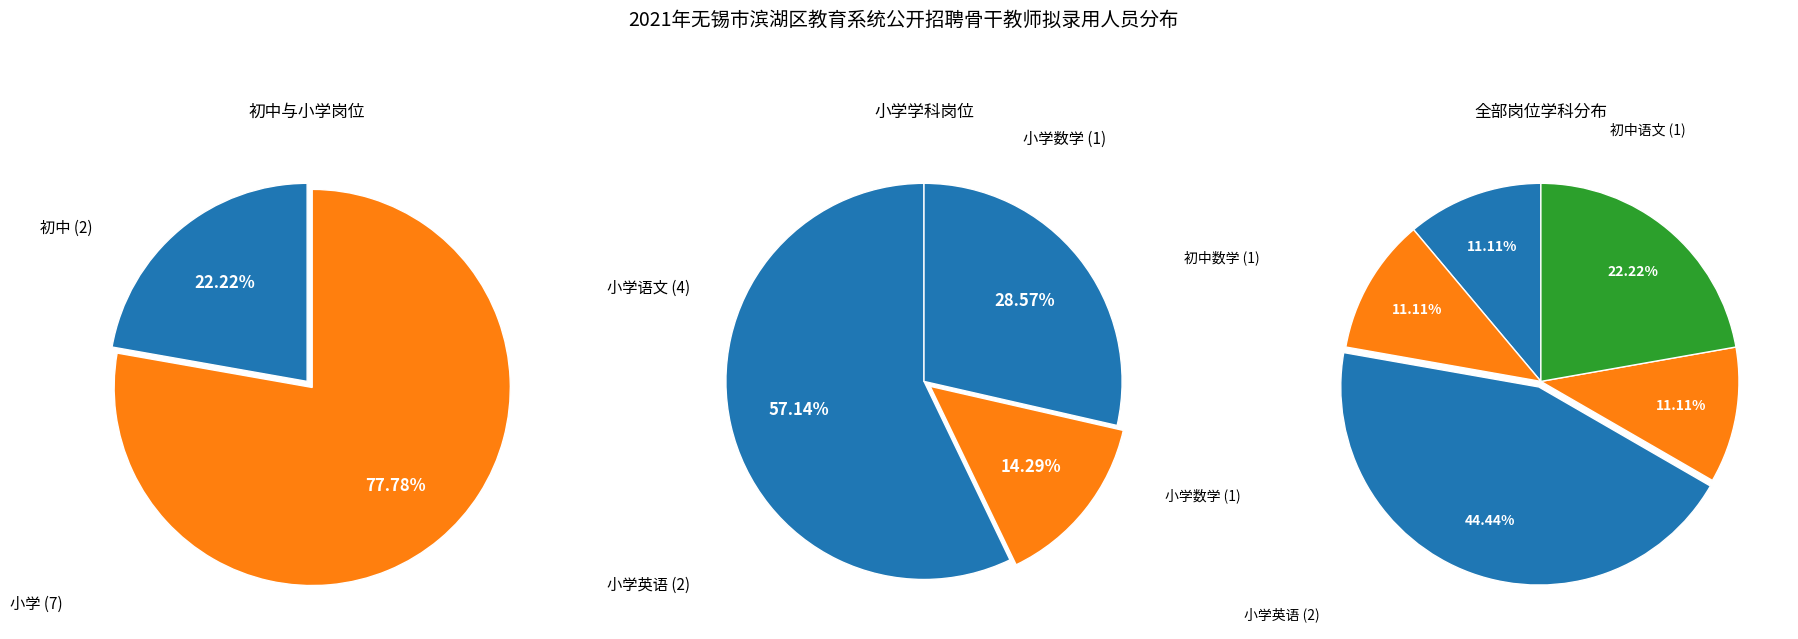

Is it true that 初中数学 is 11% of the pie?

True